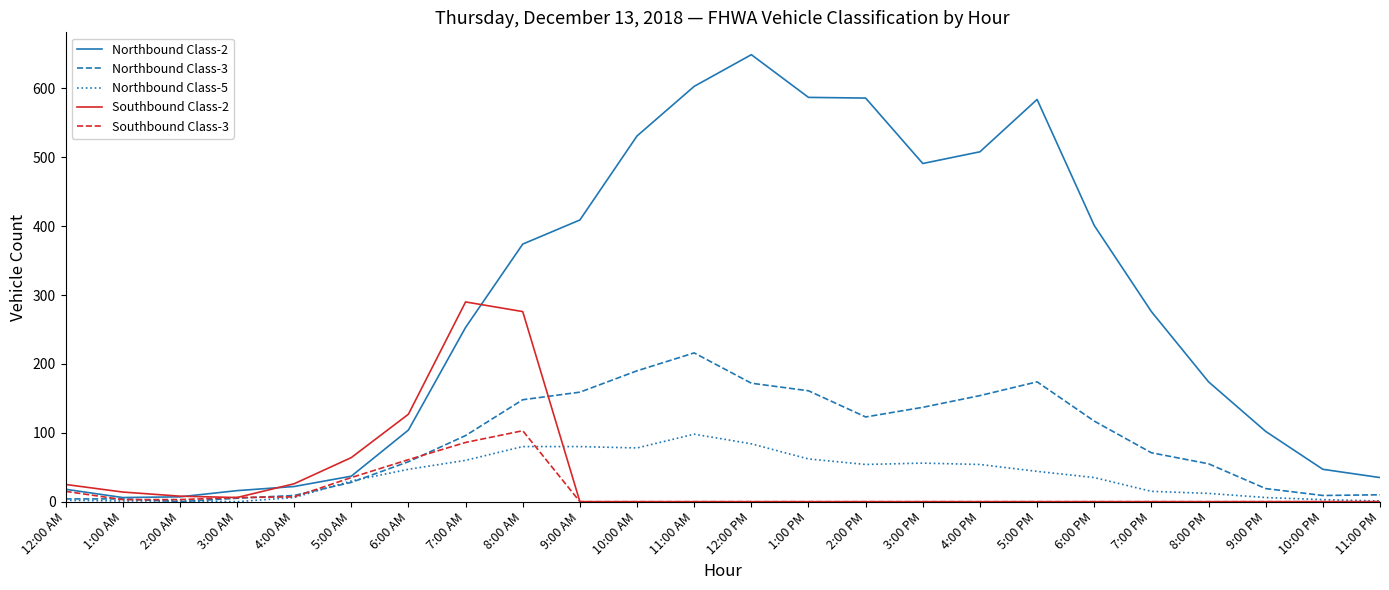

What is the difference between the second highest and minimum values in the Northbound Class-5 series?

84